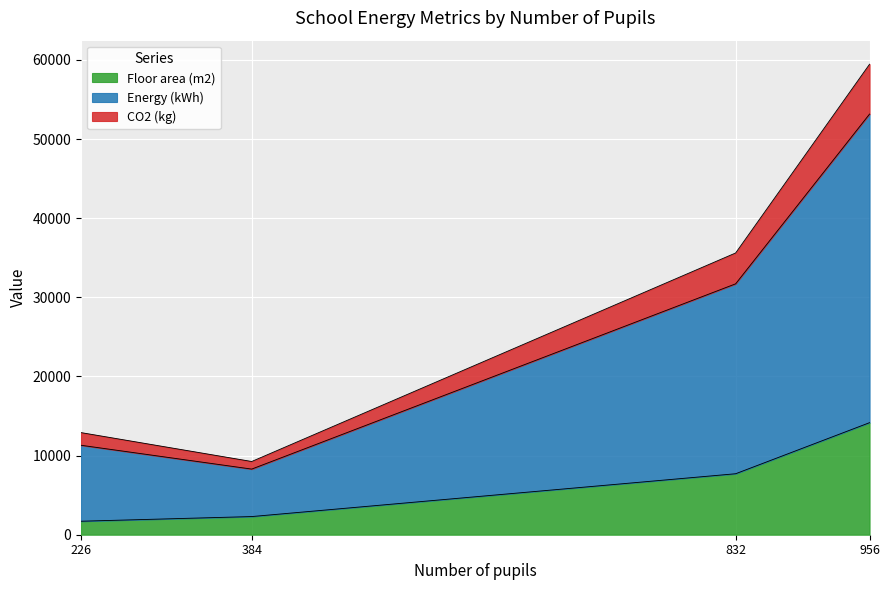

What value does the Floor area (m2) series have at 226, to the nearest 100?

1700